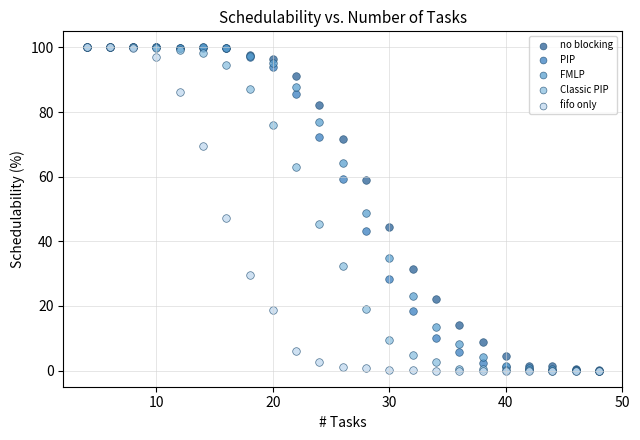

Across all series, what Y value is closest to 50?

48.8